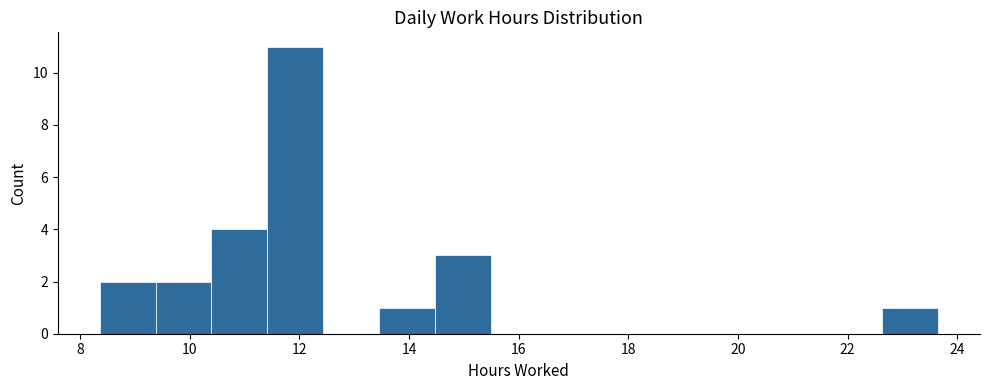

How tall is the bar that spans 10.4 to 11.4 on the x-axis? Neither the bar edges nor the heights are printed on the chart, so give them approximately, as read against the axes.

4